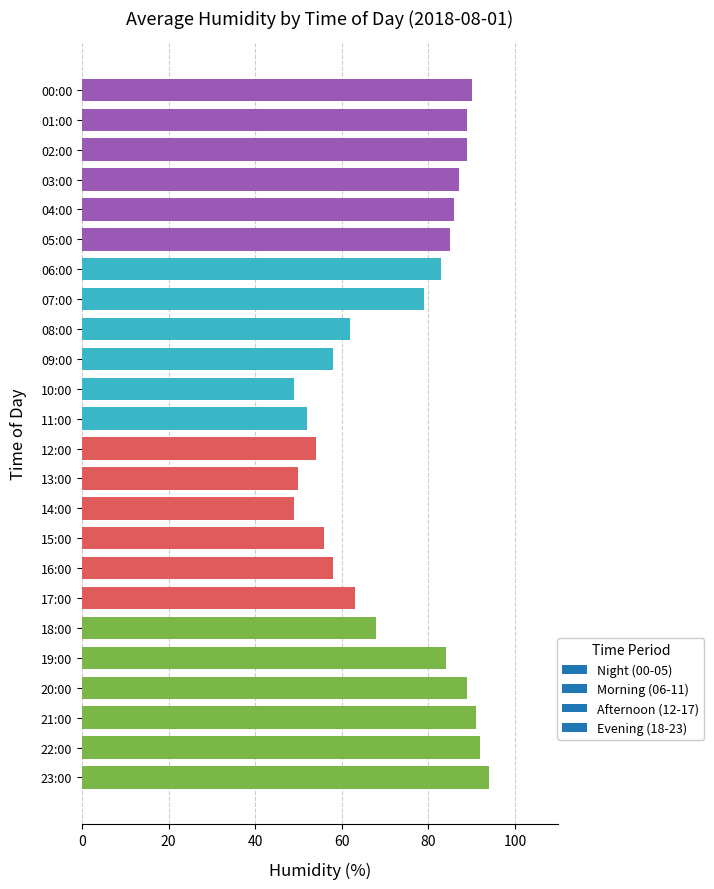

What is the sum of all values?

1757